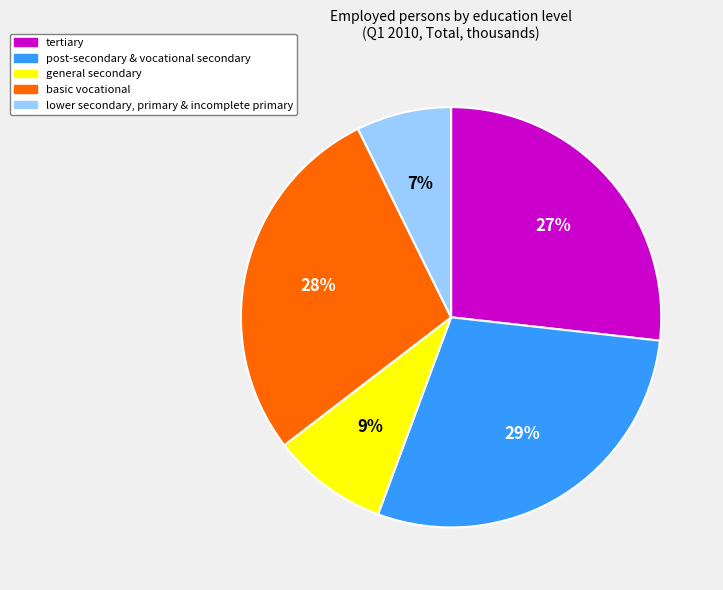

What percentage is the lower secondary, primary & incomplete primary slice, to the nearest percent?

7%